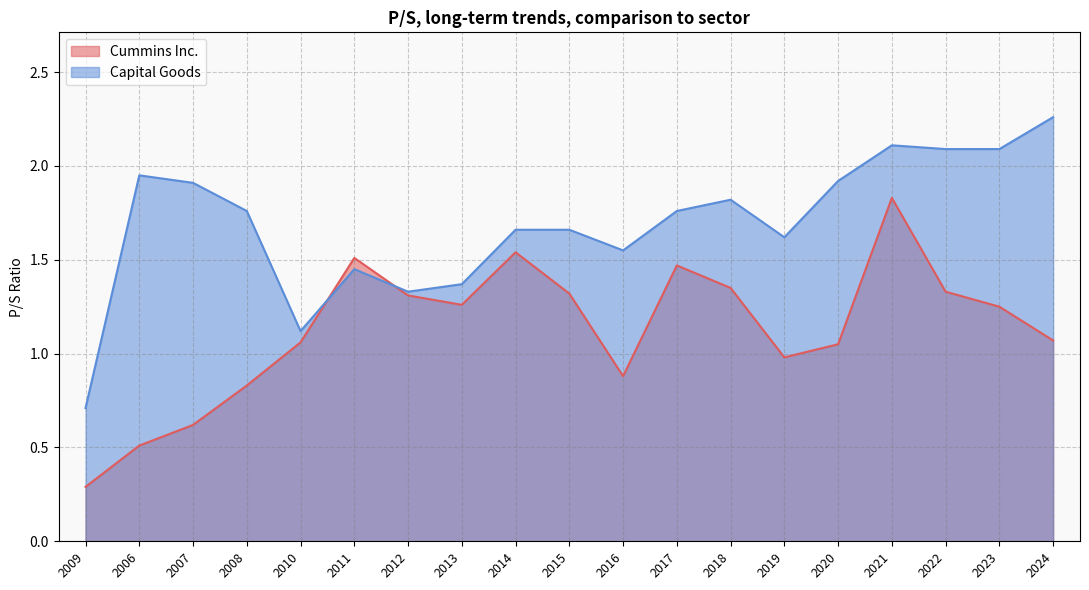

The value of Cummins Inc. at 2007 is 0.6. True or false?

True